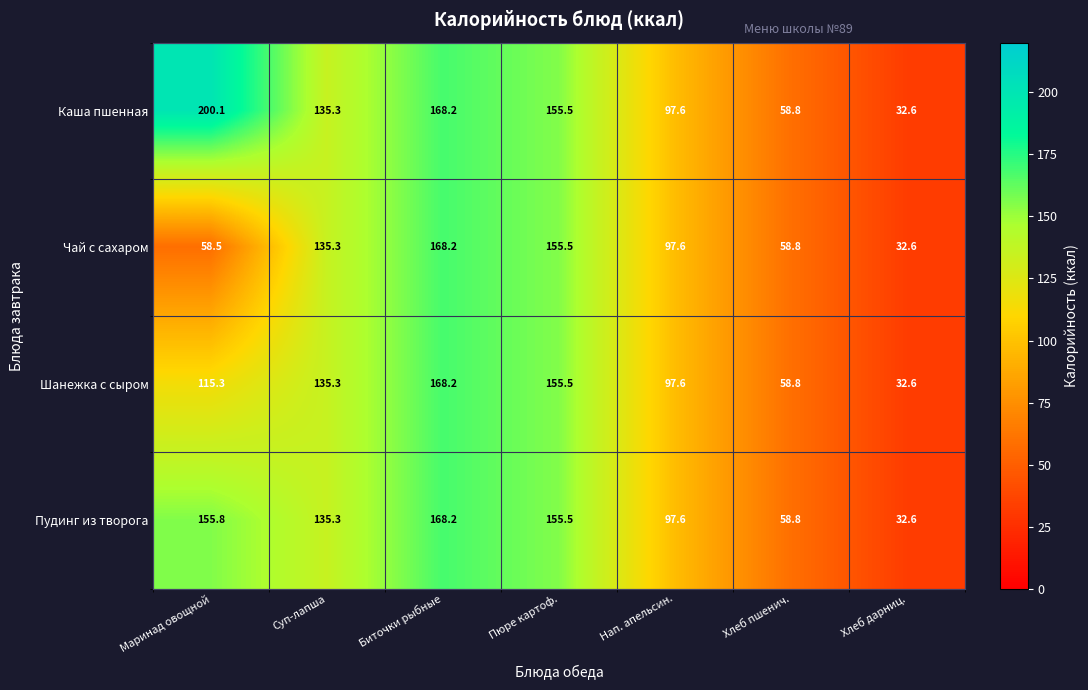

Where is Пудинг из творога nearest to the value 100?

Нап. апельсин.